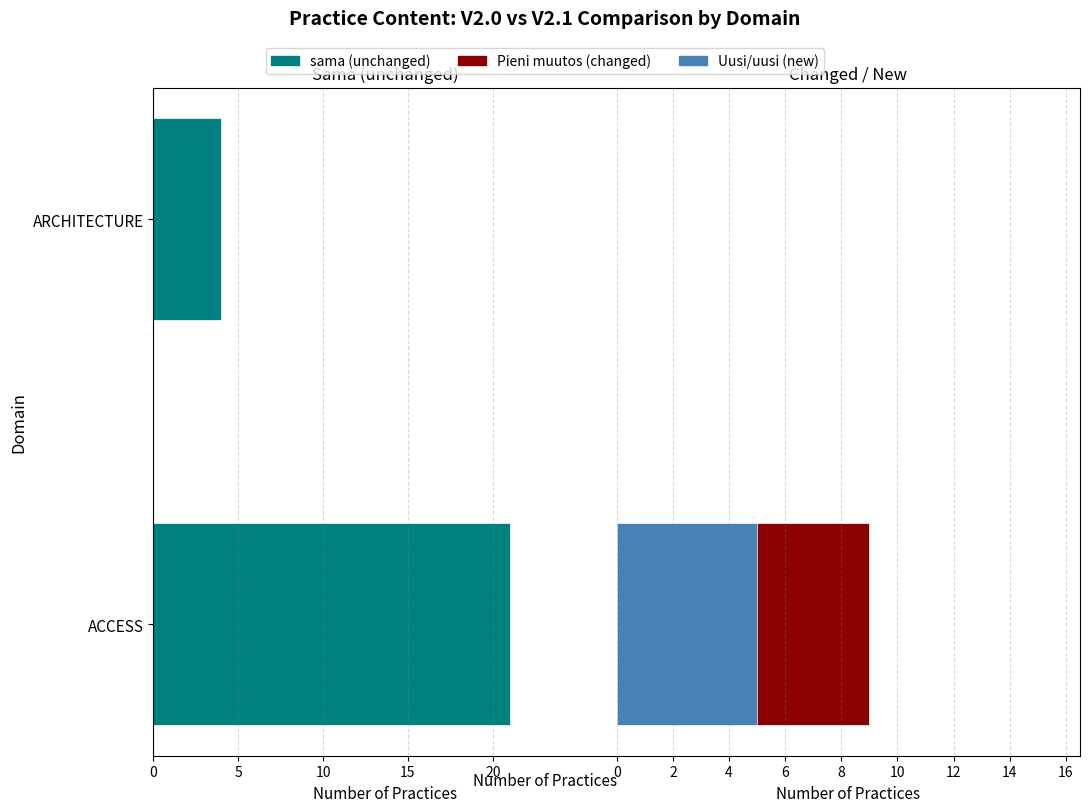

What is the sum of the Uusi/uusi values at ARCHITECTURE and ACCESS?

5